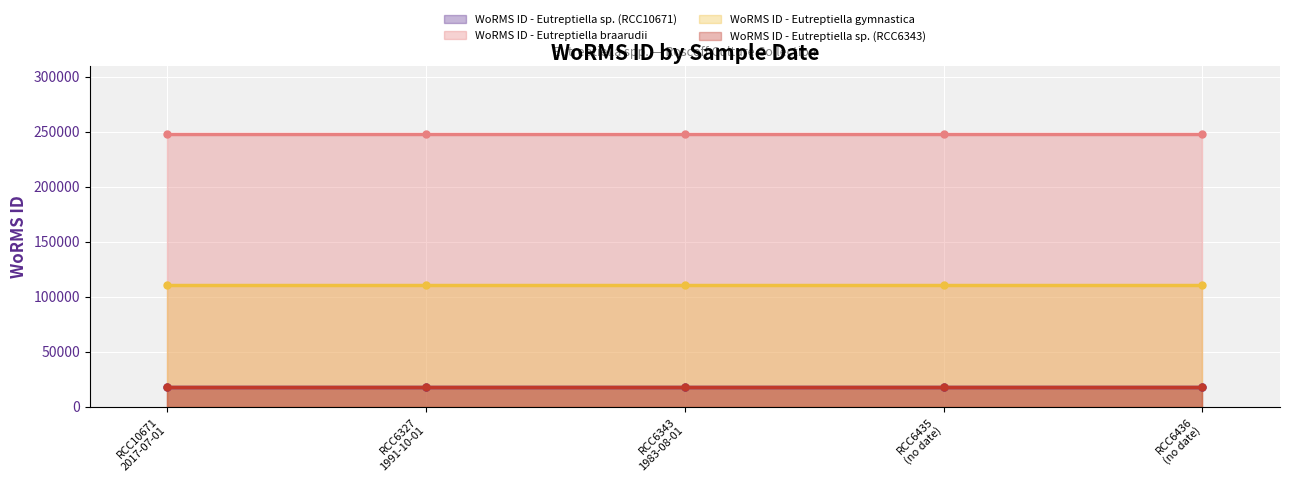

What is the sum of the WoRMS ID - Eutreptiella gymnastica values at RCC6343
1983-08-01 and RCC10671
2017-07-01?

221304